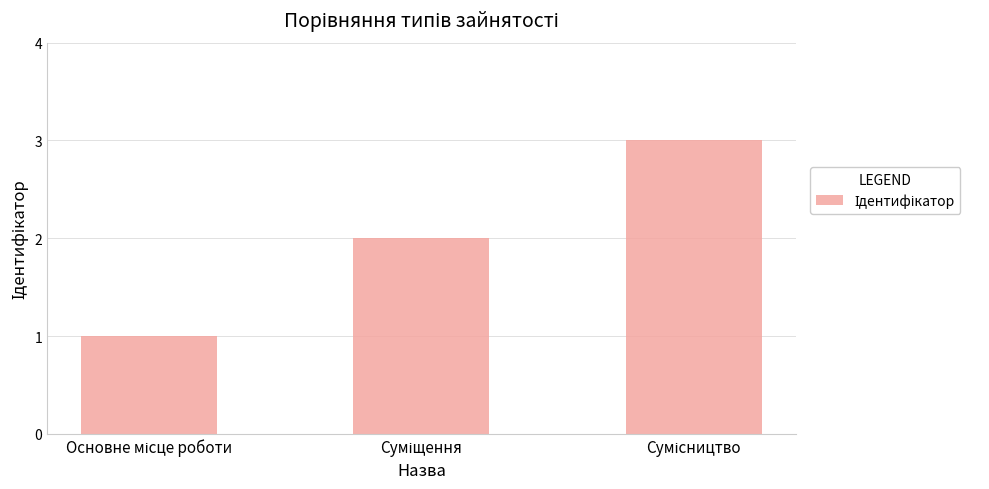

Reading left to right, list all the values displayed in this chart.

1	2	3